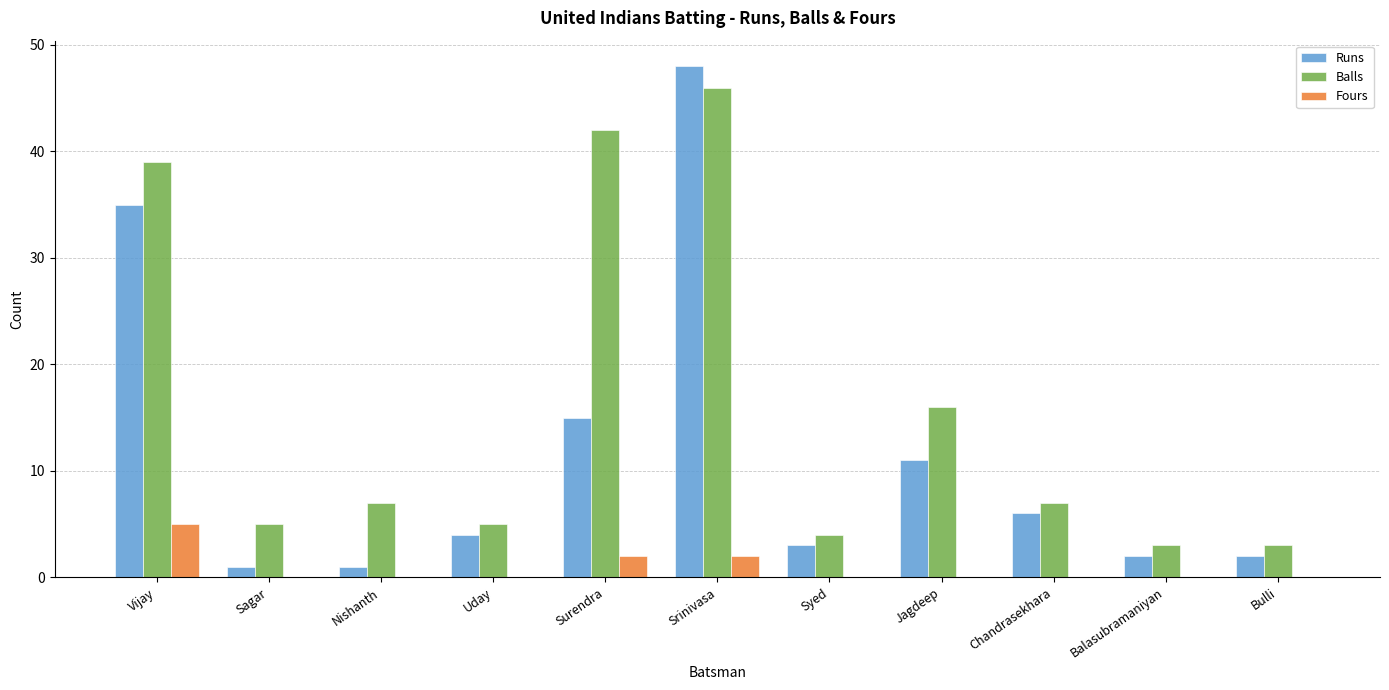

At which label is Runs closest to 24?

Surendra